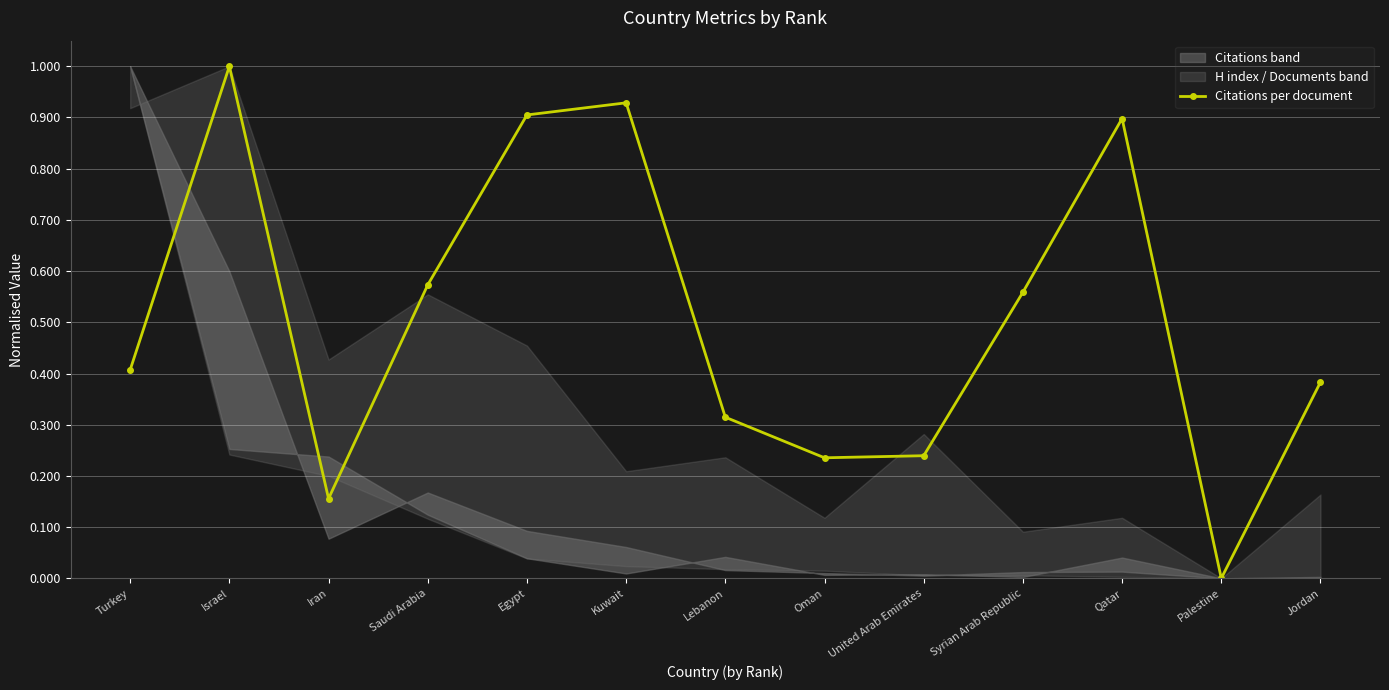

What is the change in value from Turkey to Israel?

+0.6